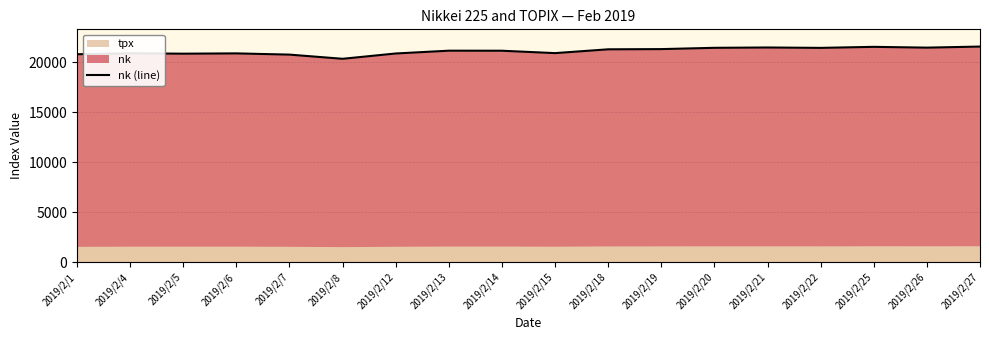

What is the smallest value displayed?

20333.2